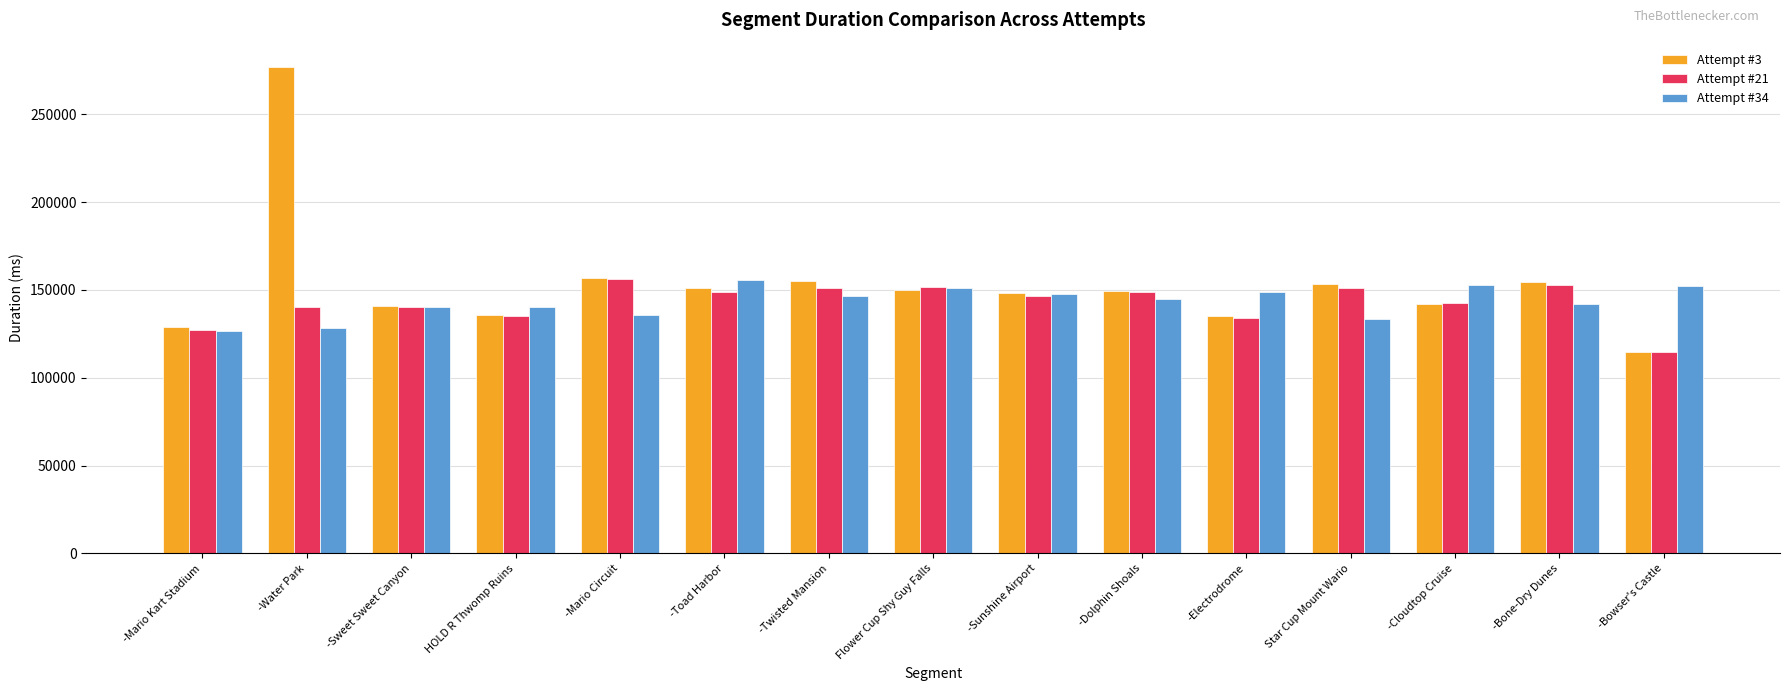

At which category is the sum across all series the highest?

-Water Park